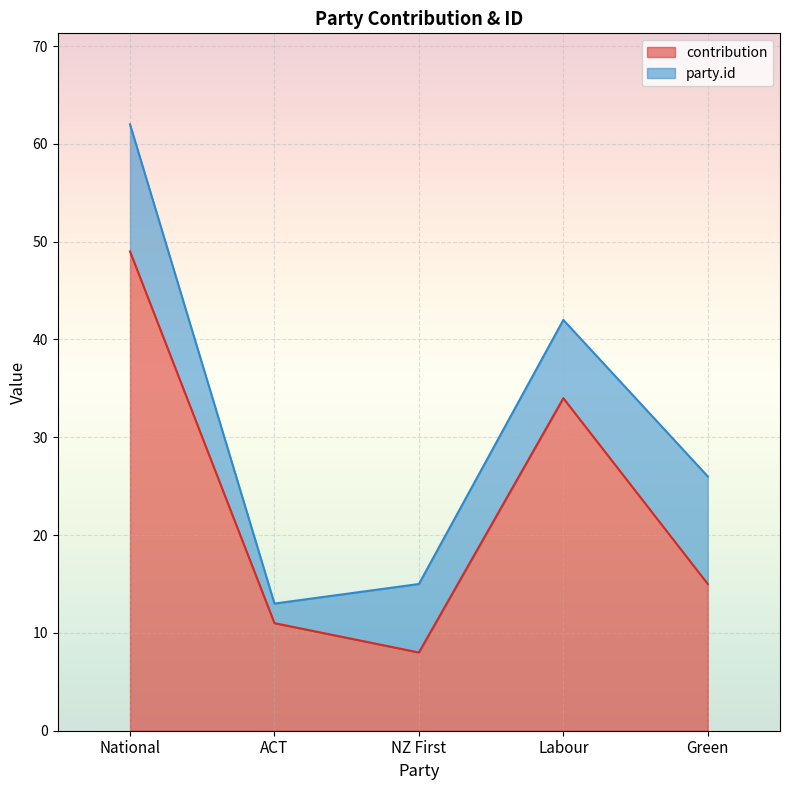

Rank the categories by value from lowest to highest.

NZ First, ACT, Green, Labour, National